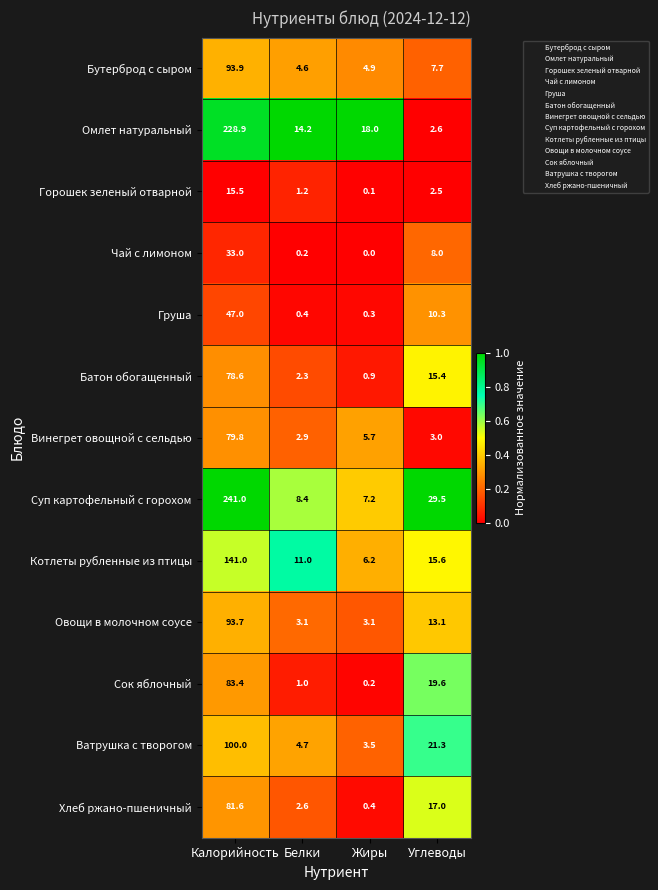

What is the sum of the Овощи в молочном соусе values at Белки and Жиры?

6.2